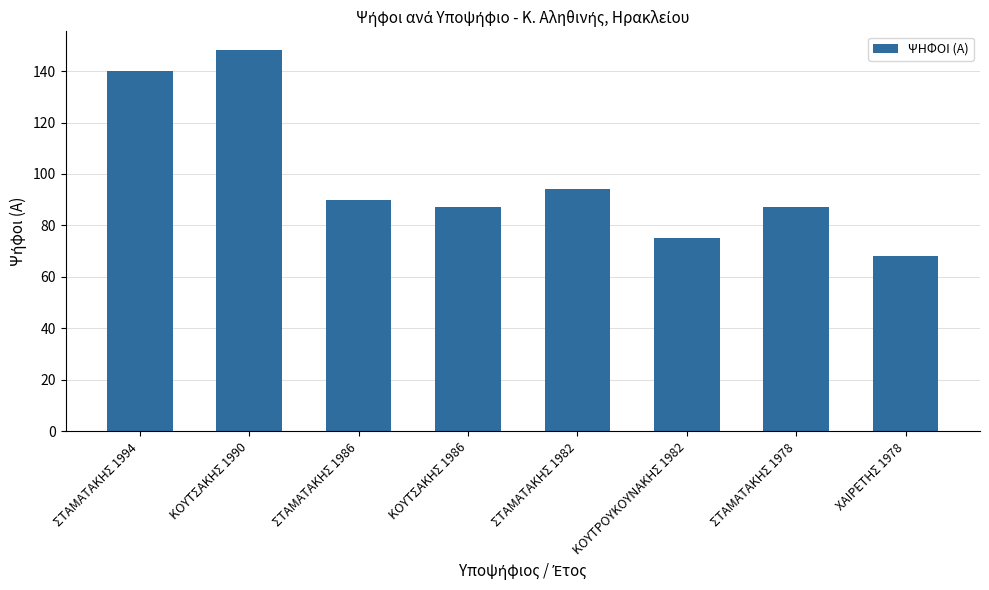

What is the label of the 2nd bar from the right?

ΣΤΑΜΑΤΑΚΗΣ 1978